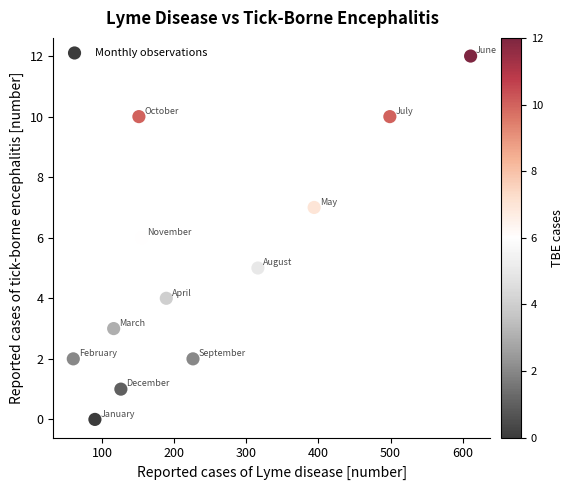

What is the range of Y values (max minus min)?

12